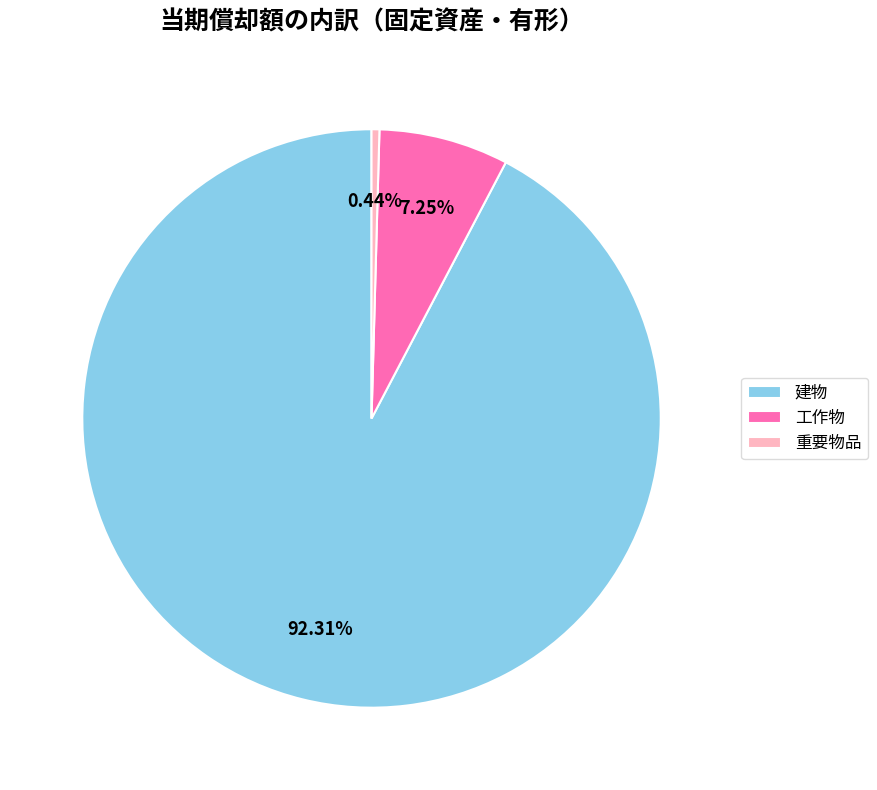

Between 工作物 and 重要物品, which is larger?

工作物